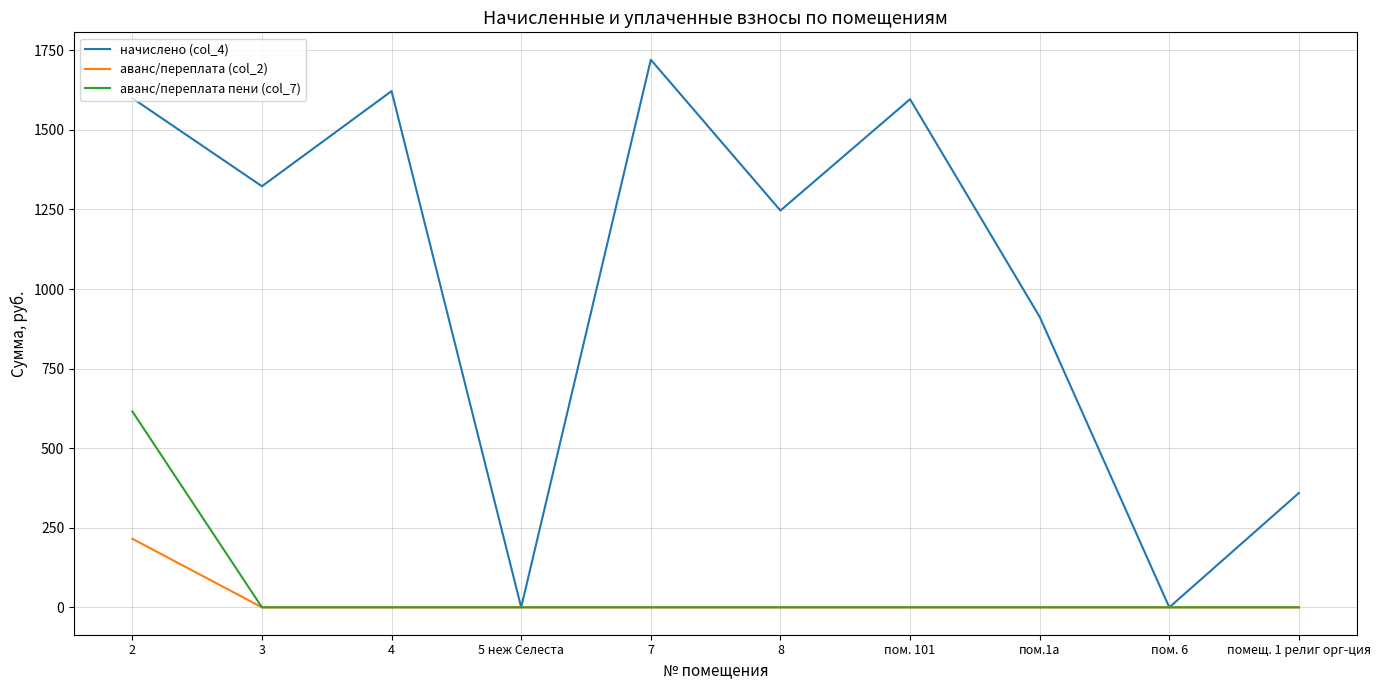

Where is начислено (col_4) nearest to the value 860?

пом.1а